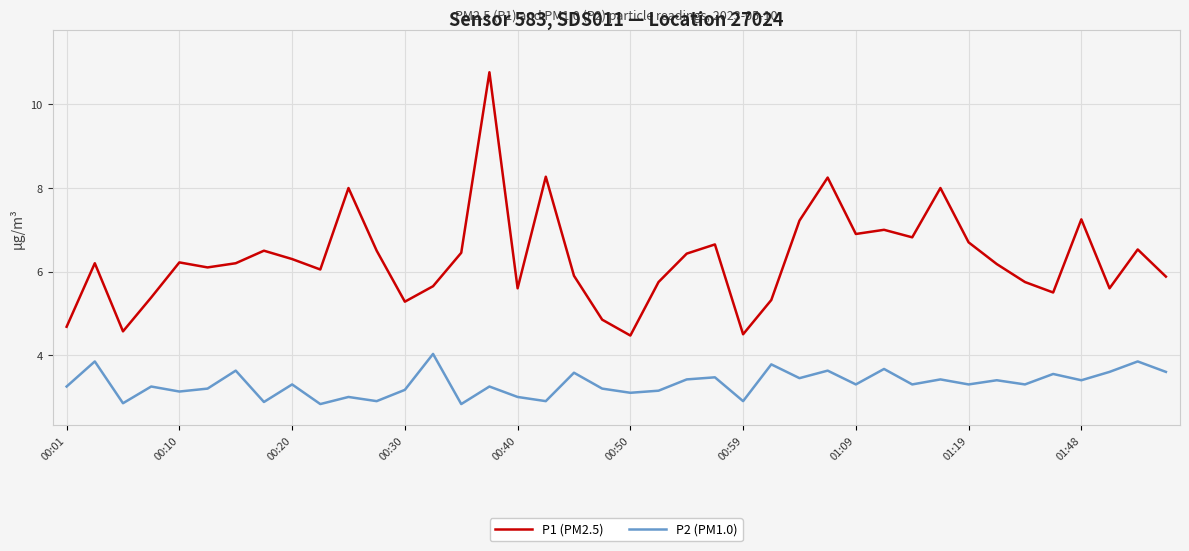

Which series has the largest total across all categories?

P1 (PM2.5)